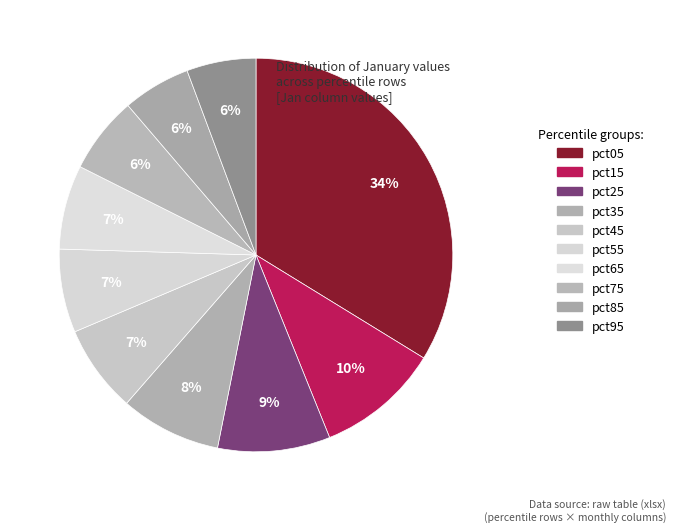

How many slices are in this pie chart?

10